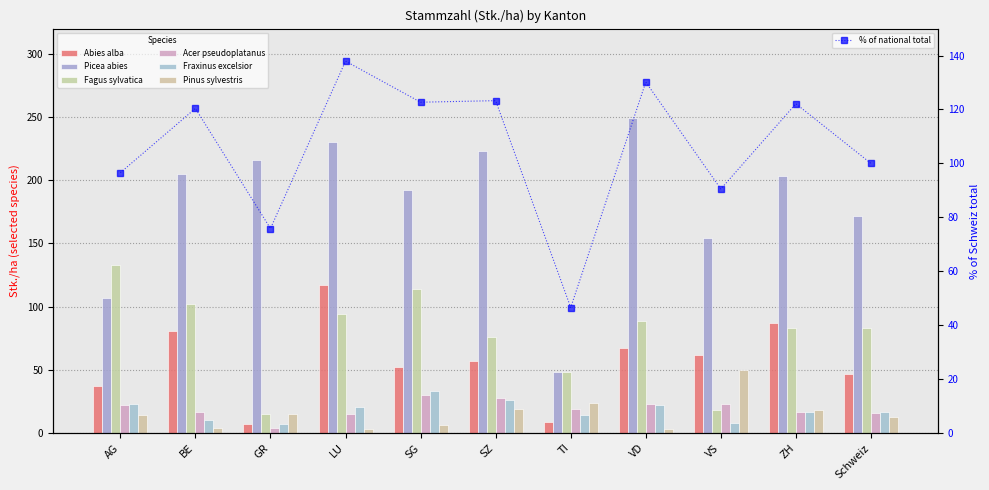

Which has a higher value, SZ or BE?

BE